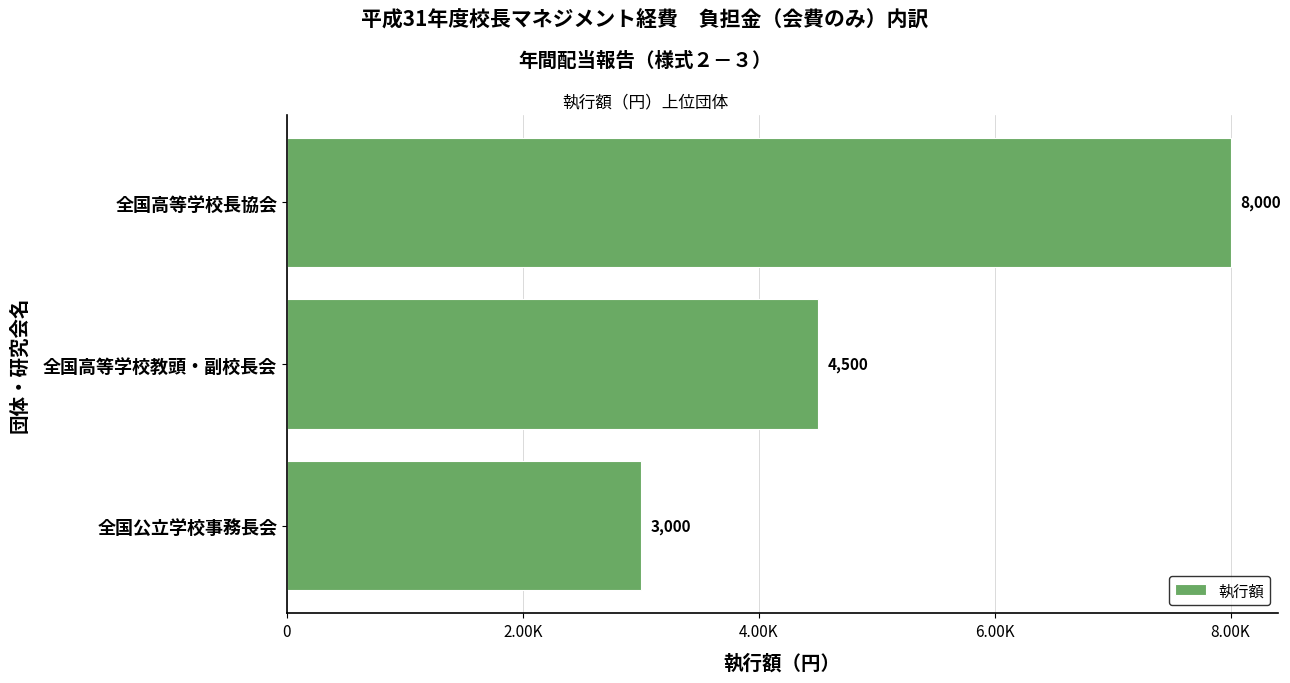

What is the average value?

5167